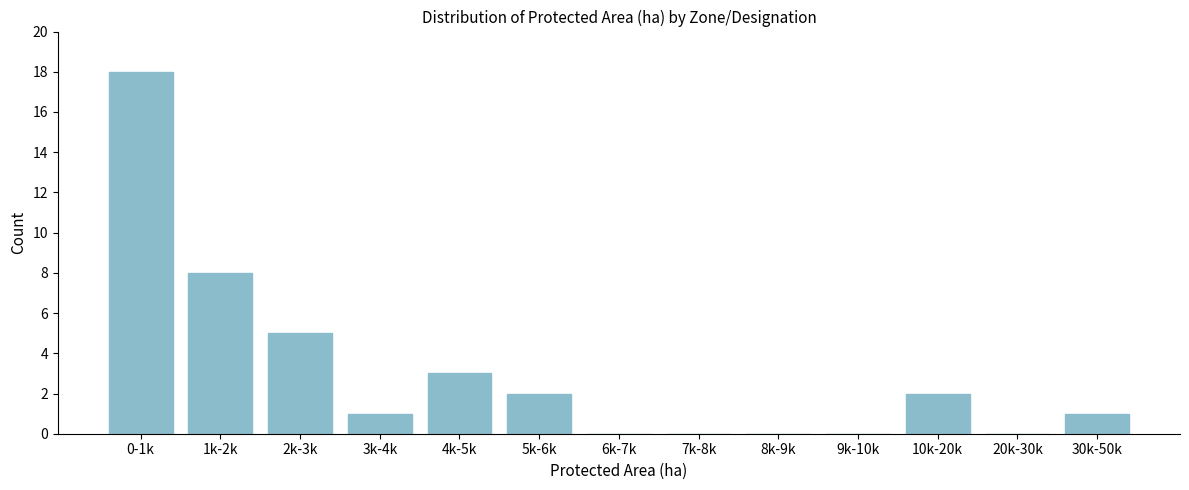

Reading left to right, transcribe all the data shown in this chart.

0-1k=18	1k-2k=8	2k-3k=5	3k-4k=1	4k-5k=3	5k-6k=2	6k-7k=0	7k-8k=0	8k-9k=0	9k-10k=0	10k-20k=2	20k-30k=0	30k-50k=1